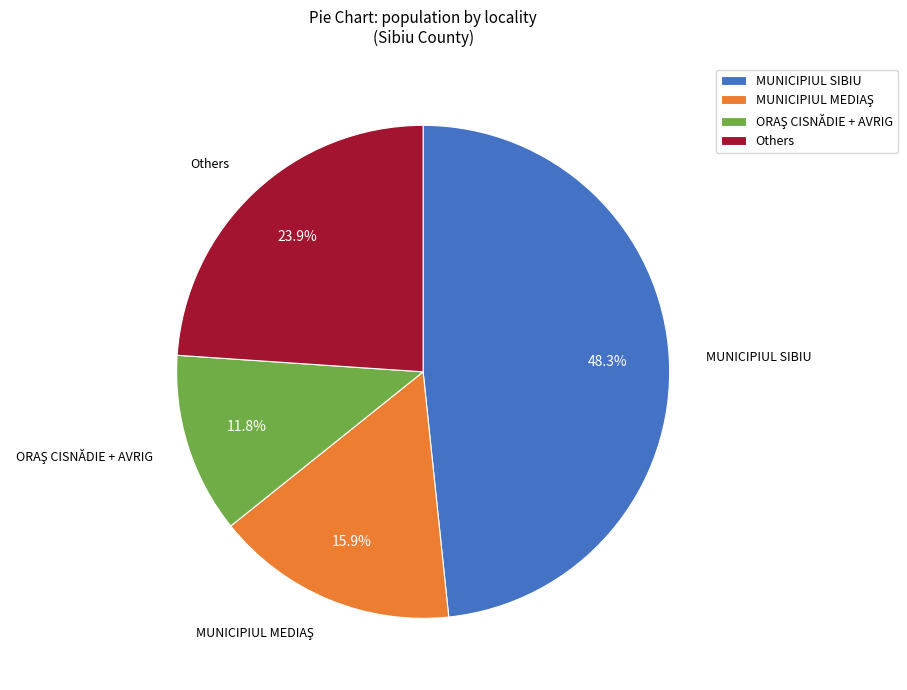

How many slices are in this pie chart?

4